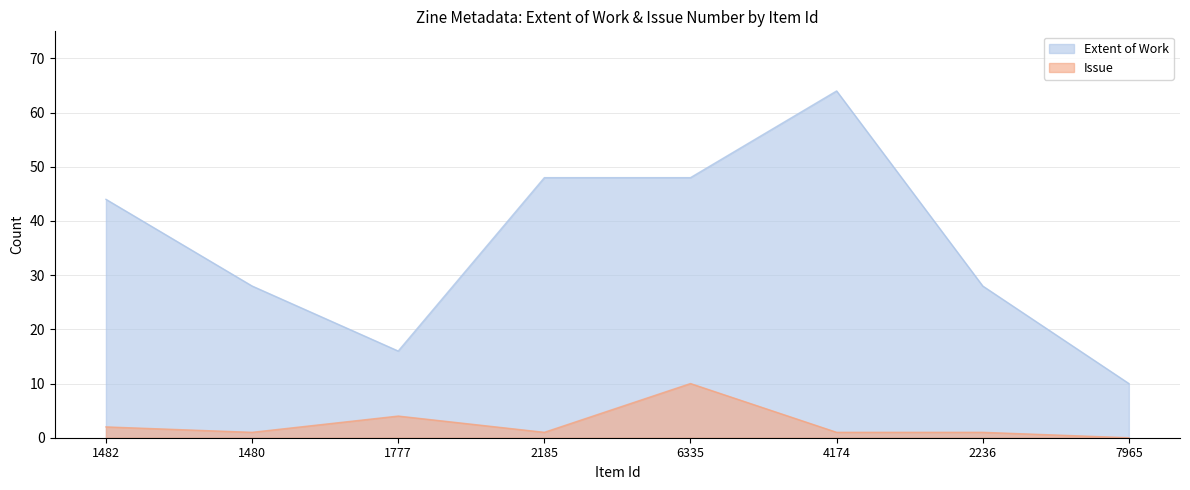

At which category is the sum across all series the highest?

4174